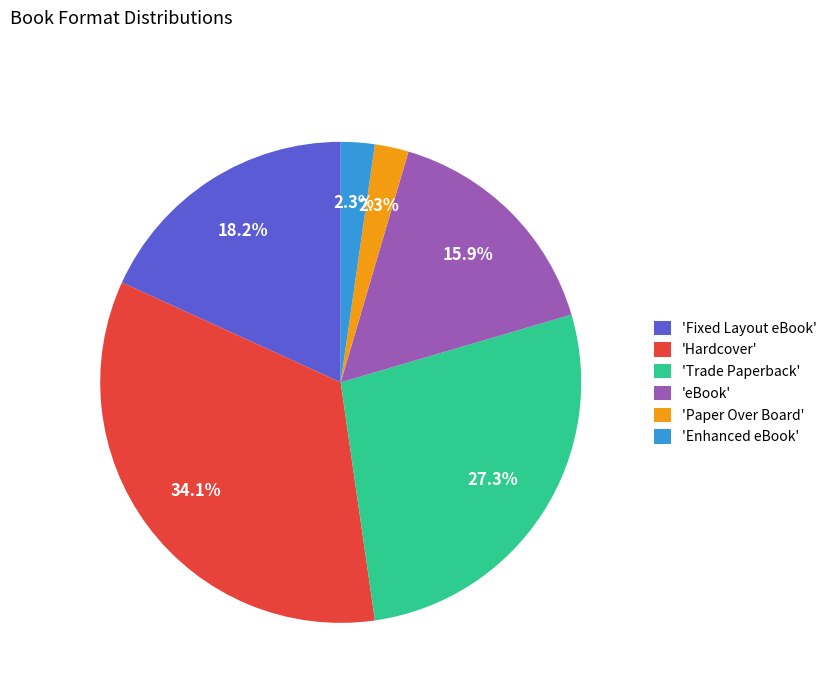

Count the number of slices in the pie.

6